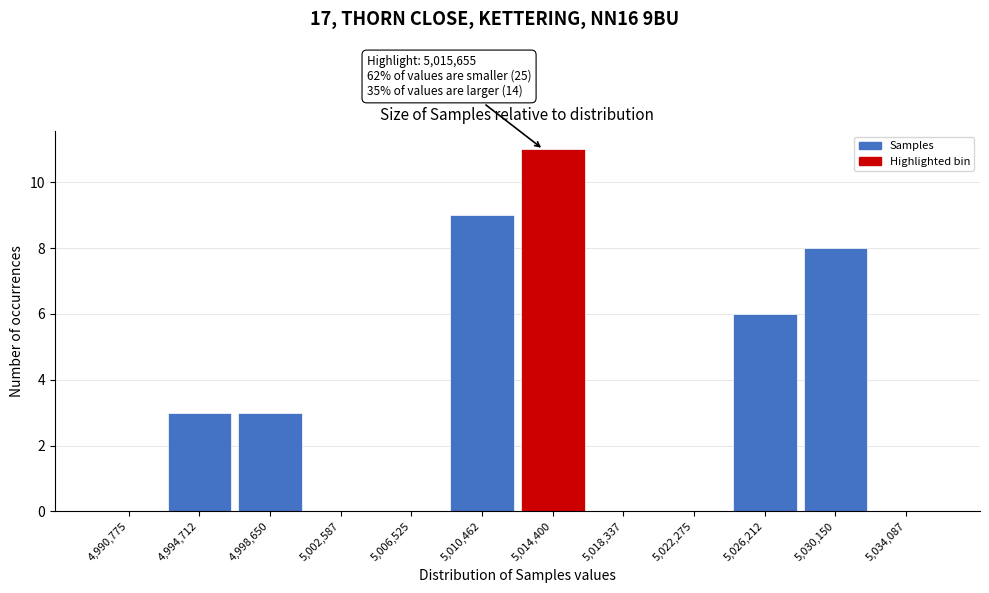

Reading right to left, list all the values displayed in this chart.

5,034,087=0	5,030,150=8	5,026,212=6	5,022,275=0	5,018,337=0	5,014,400=11	5,010,462=9	5,006,525=0	5,002,587=0	4,998,650=3	4,994,712=3	4,990,775=0